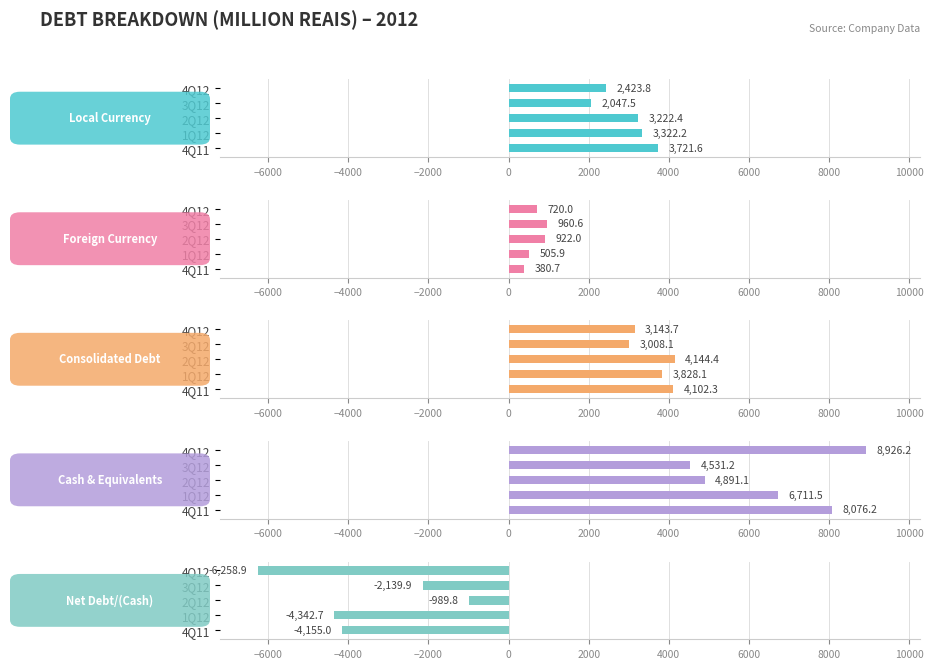

What are all the series names shown in the legend?

Local Currency, Foreign Currency, Consolidated Debt, Cash & Equivalents, Net Debt/(Cash)